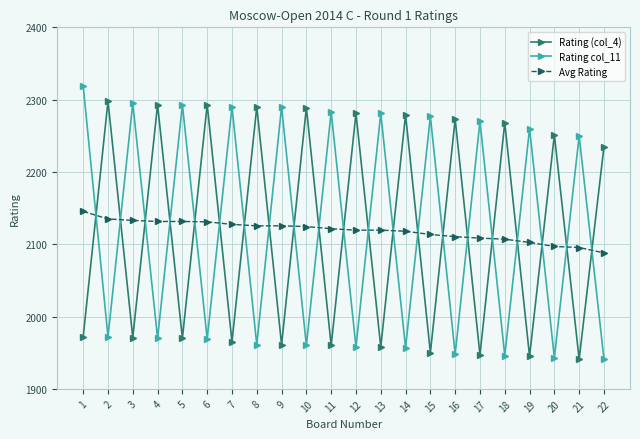

How many distinct data groups are displayed?

3